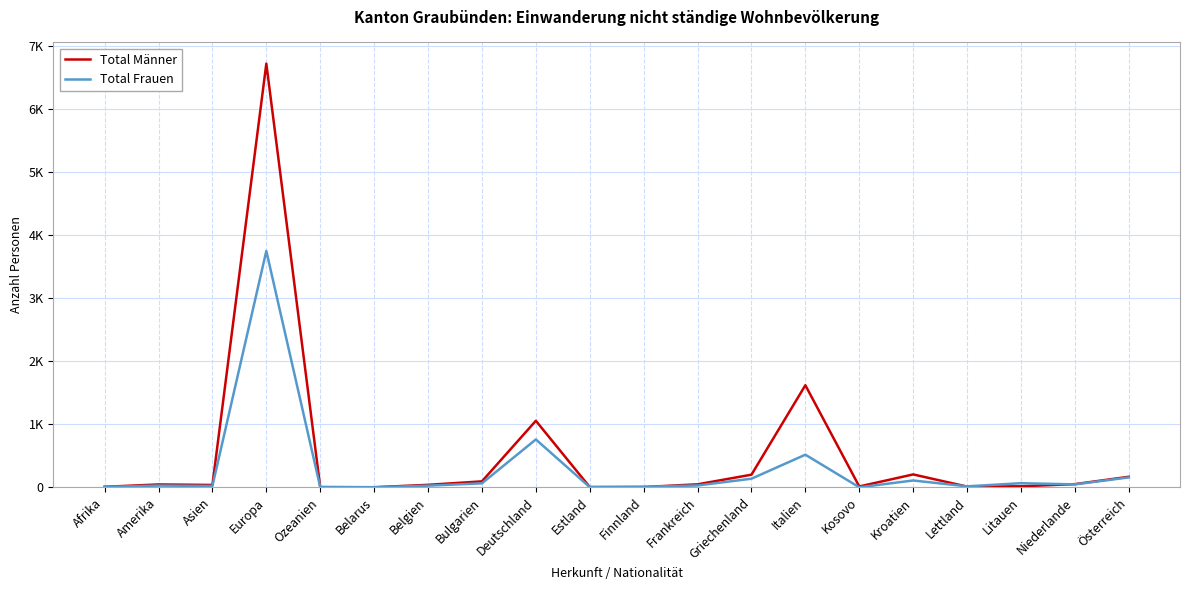

Is this an area chart (filled region under the line)?

No